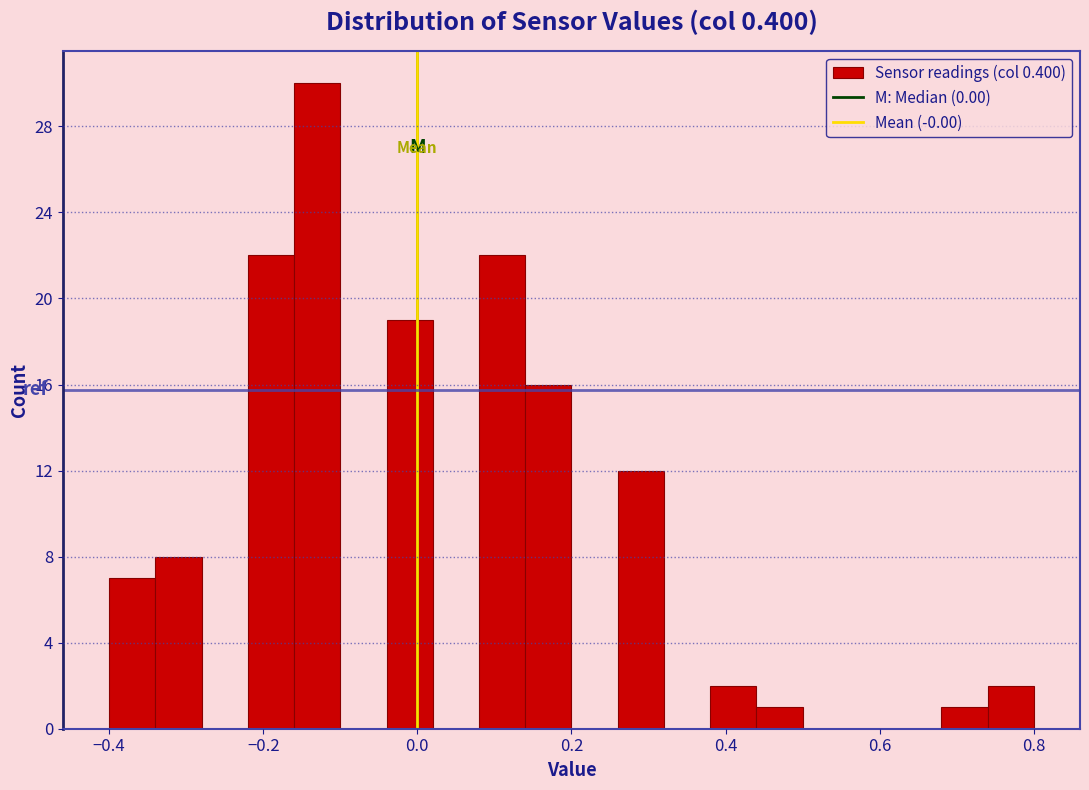

Read against the x-axis, roughly where is the centre of the tallest bar?

-0.12